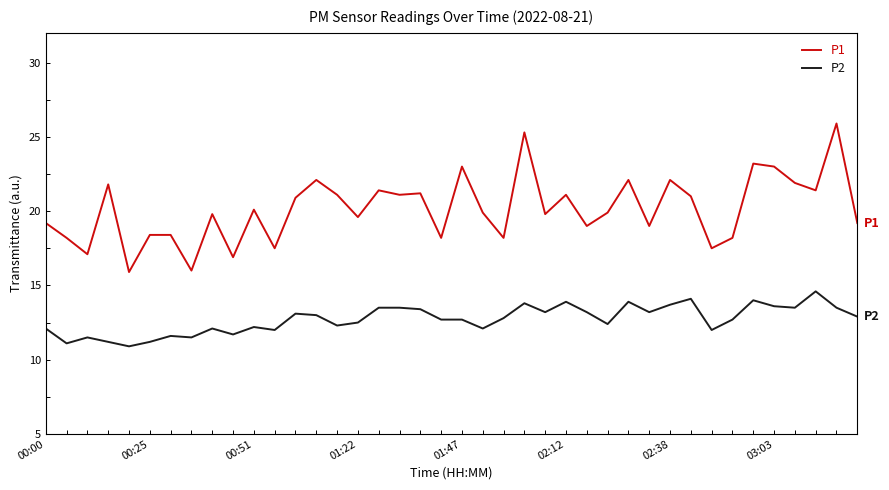

What is the average value of the P1 series?

20.1